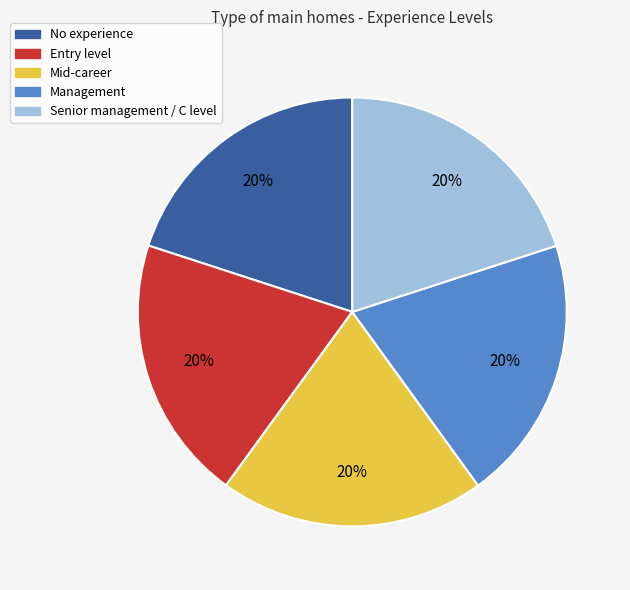

Count the number of slices in the pie.

5